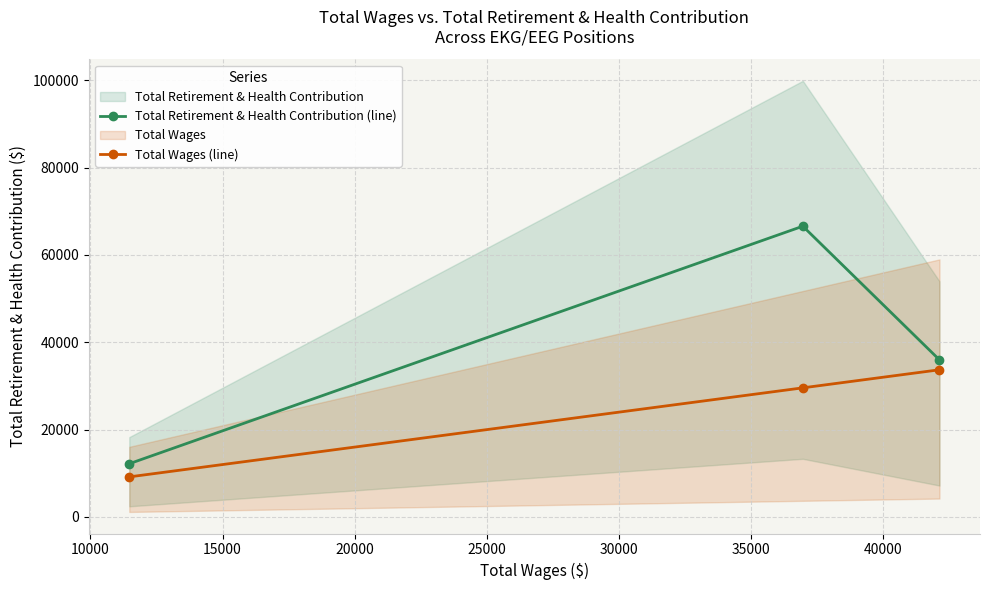

List the series in order of their overall mean, lowest first.

Total Wages (line), Total Retirement & Health Contribution (line)